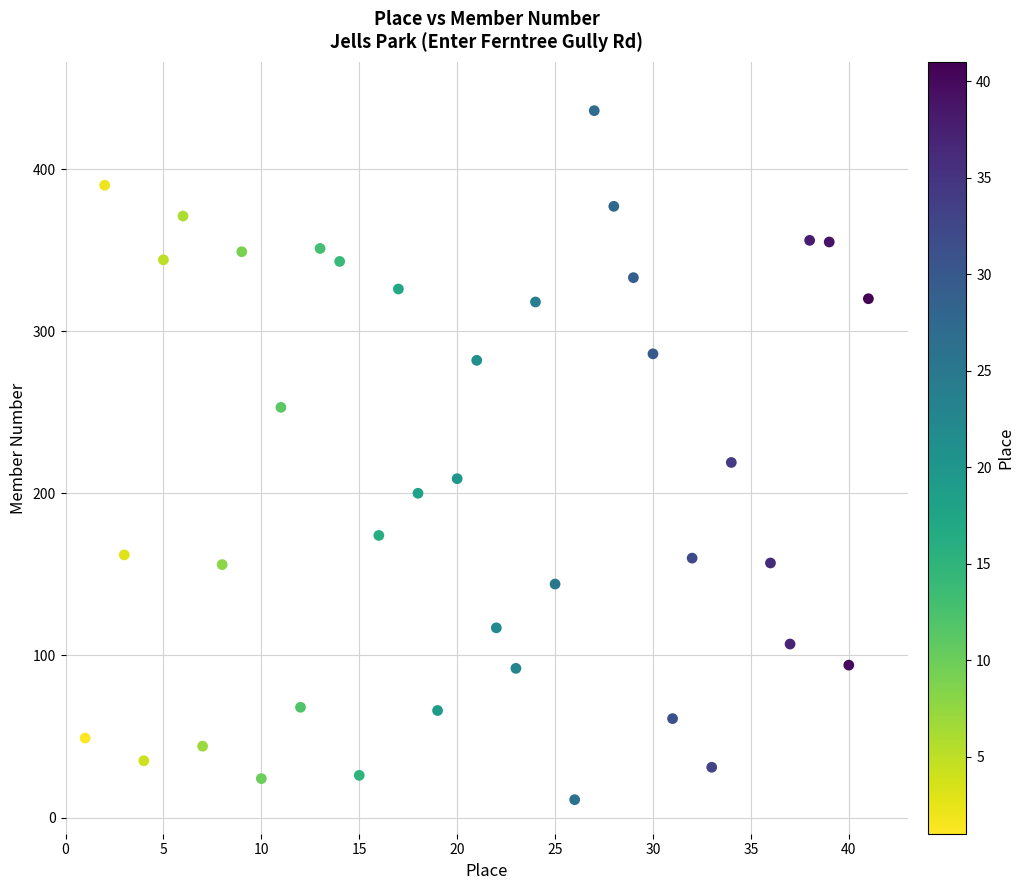

What is the range of X values (max minus min)?

40